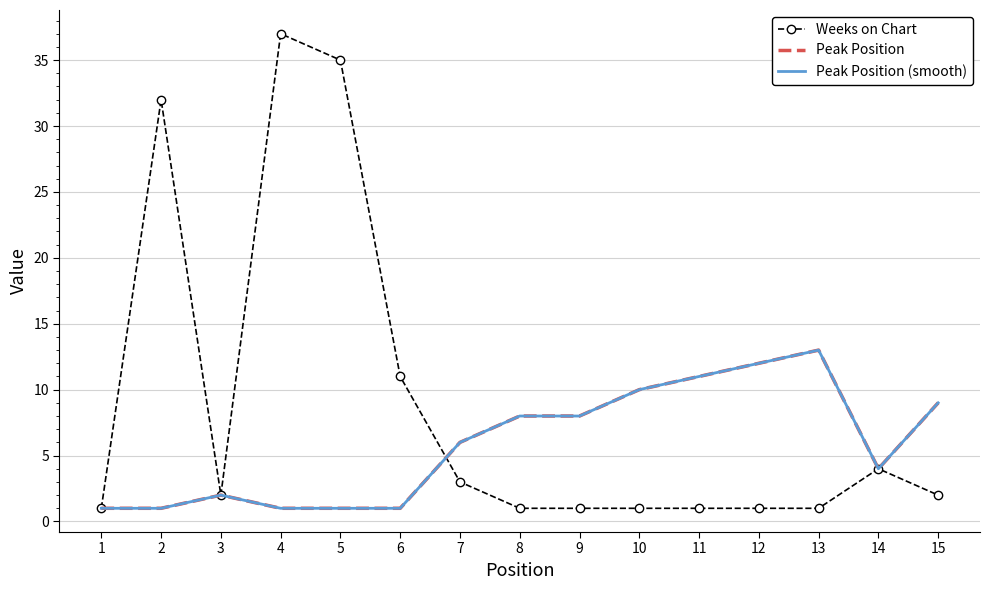

Which has a higher value, 5 or 1?

5